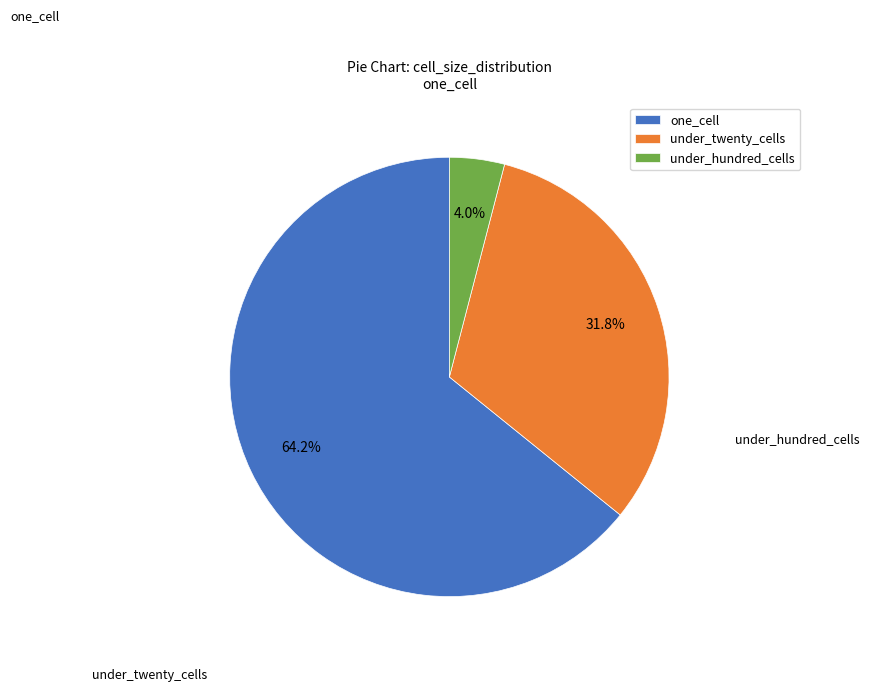

Rank the categories by value from lowest to highest.

under_hundred_cells, under_twenty_cells, one_cell